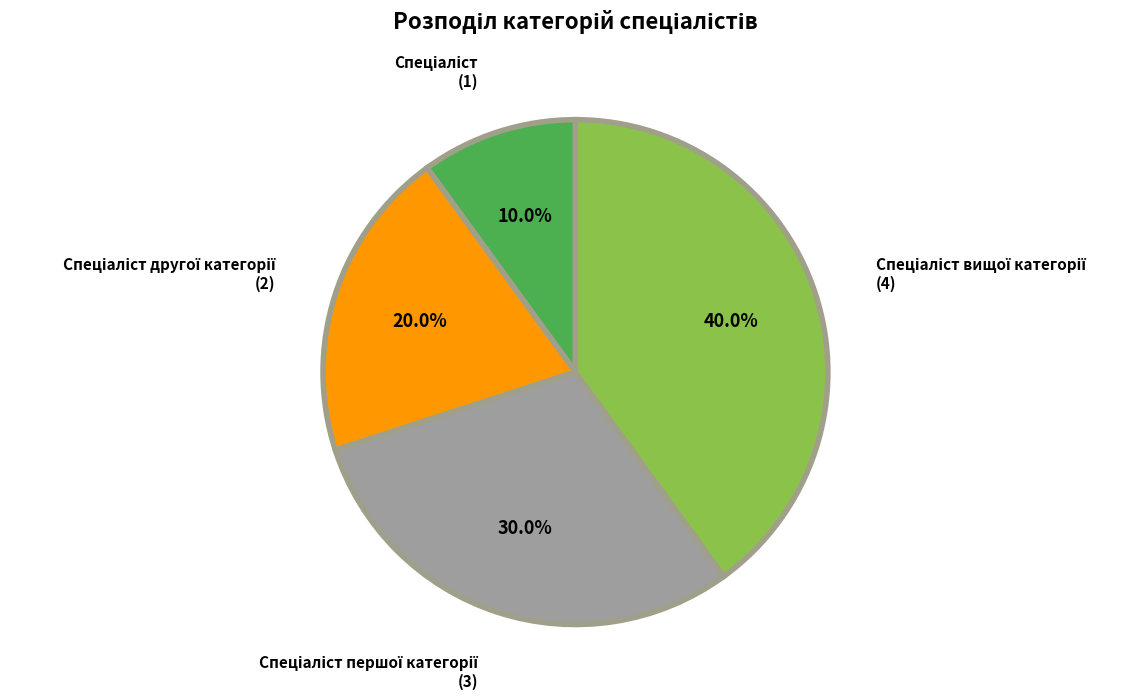

Is there a majority slice in this chart?

No